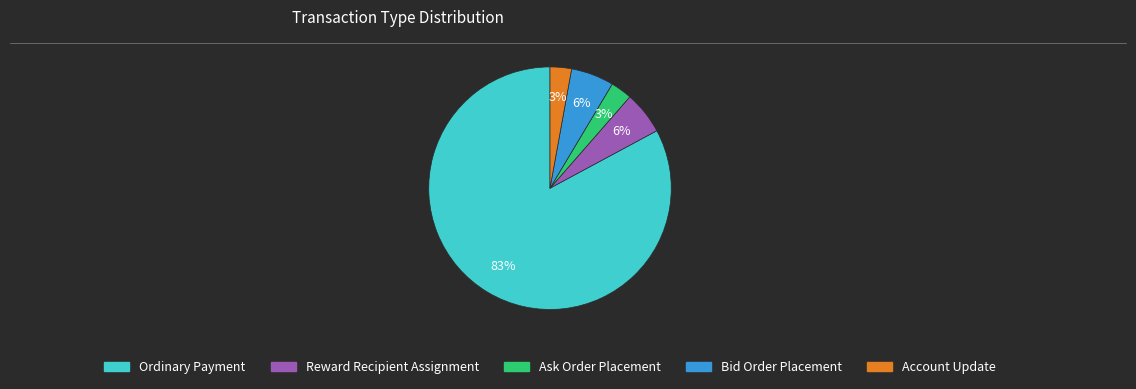

Does Ordinary Payment represent more than half of the total?

Yes